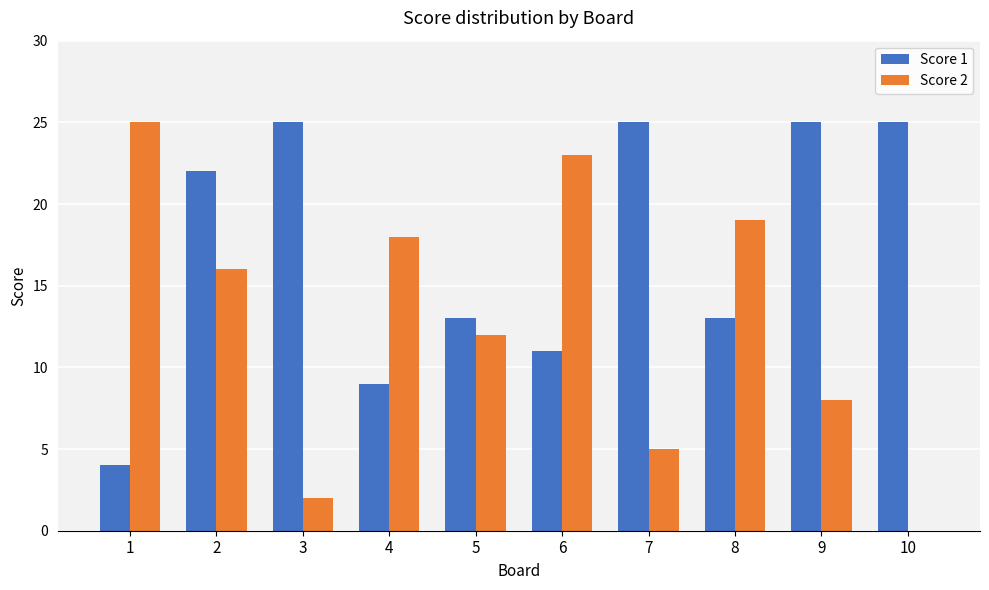

What is the spread (max minus min) of values at 3?

23